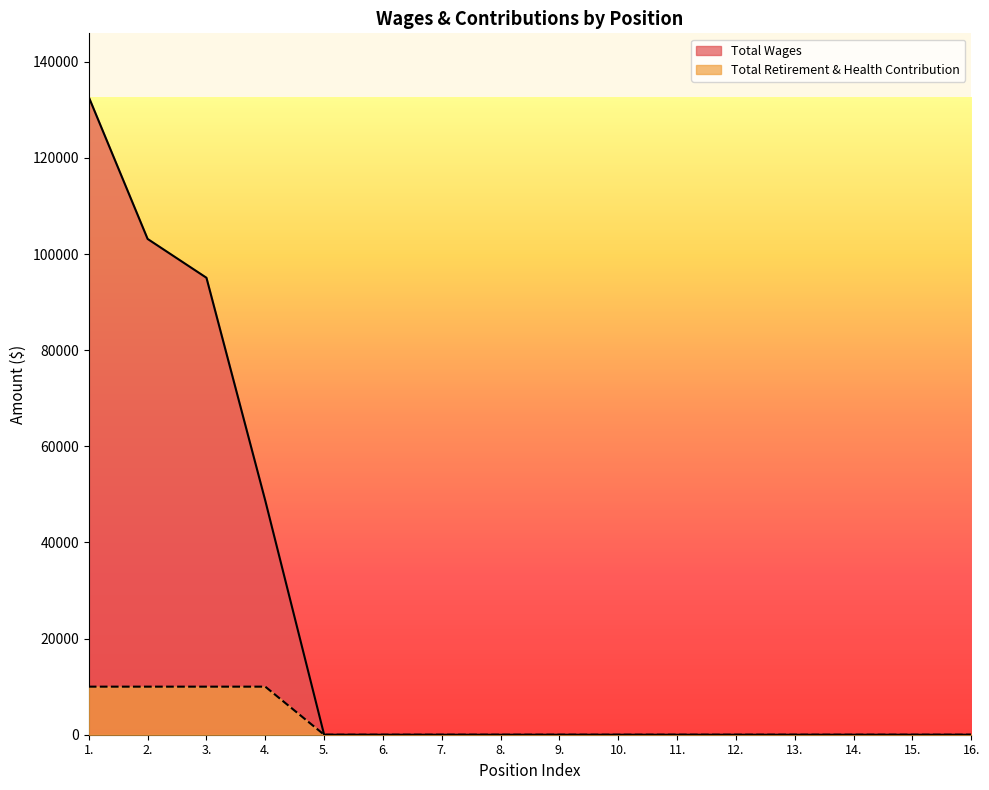

What is the difference between the maximum and second lowest values in the Total Retirement & Health Contribution series?

10000